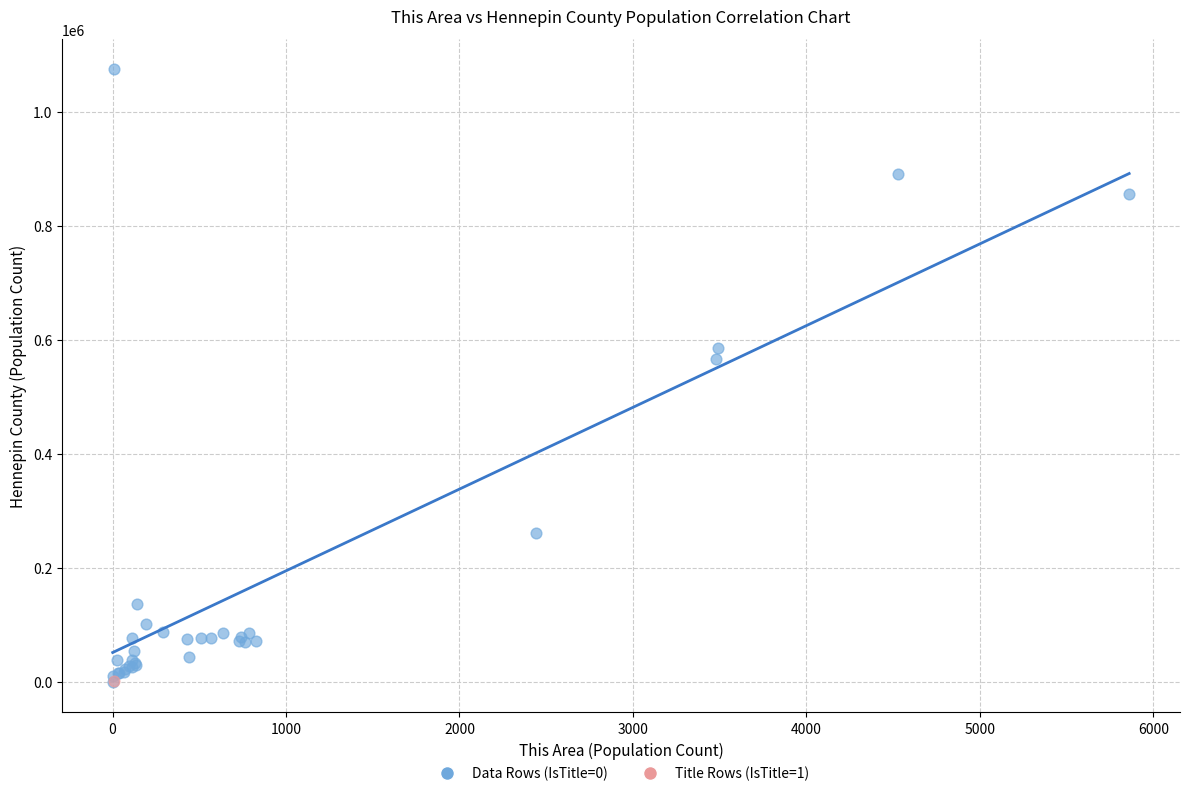

What are all the series names shown in the legend?

Data Rows (IsTitle=0), Title Rows (IsTitle=1)